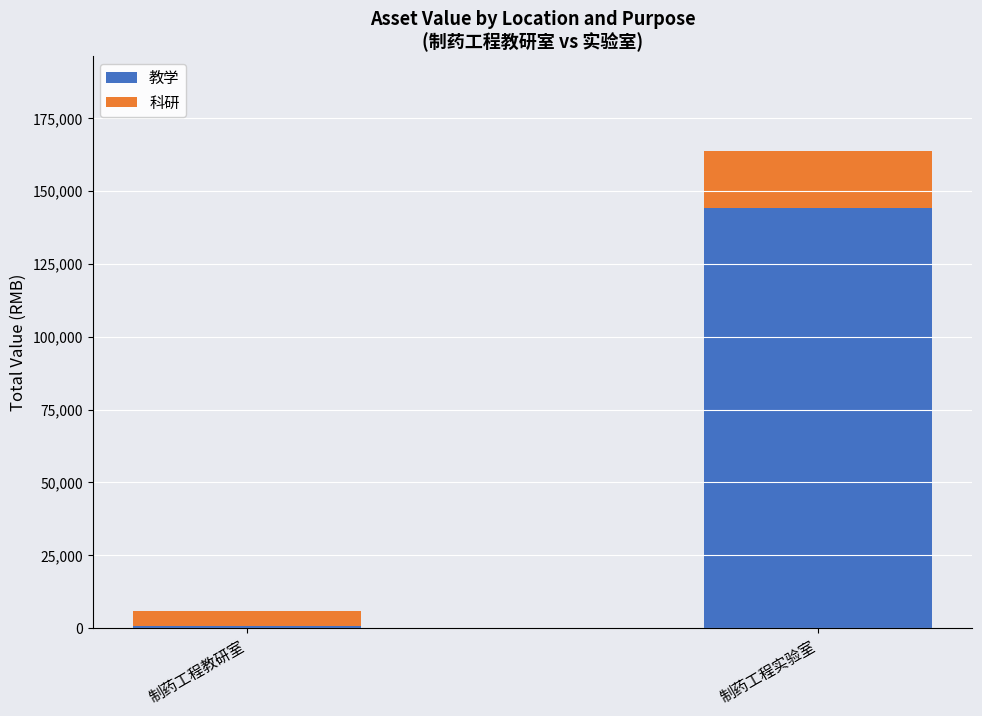

List the labels in order of 教学 value, smallest first.

制药工程教研室, 制药工程实验室